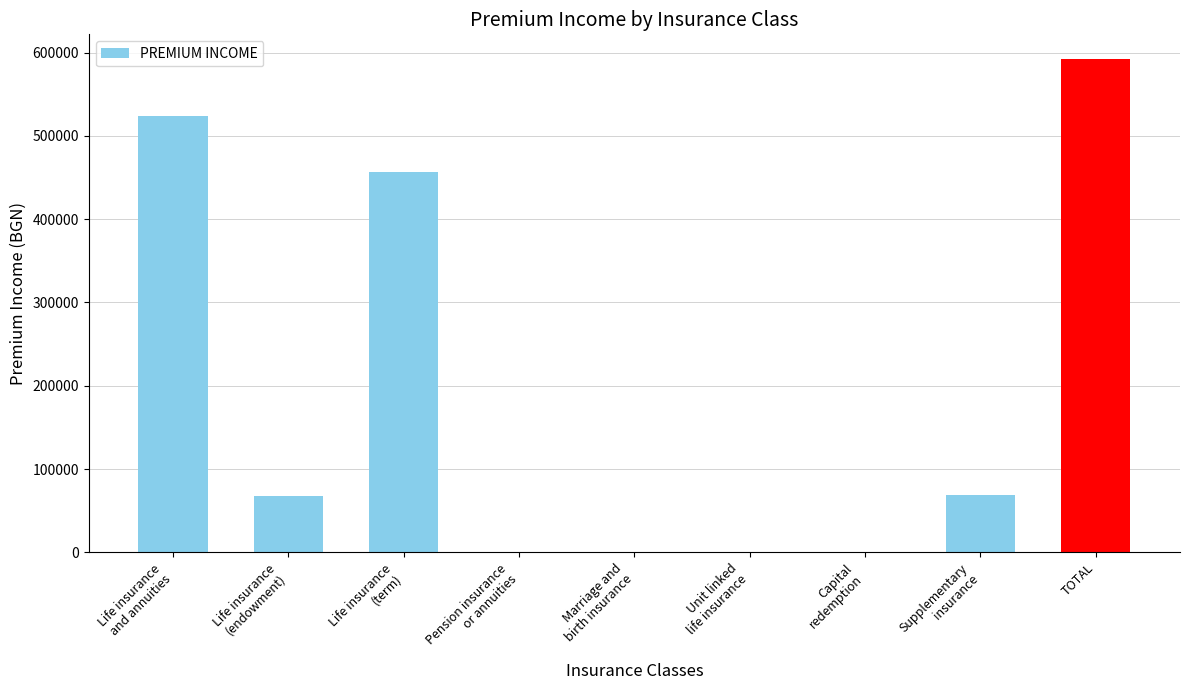

The value at TOTAL is 889627. True or false?

False